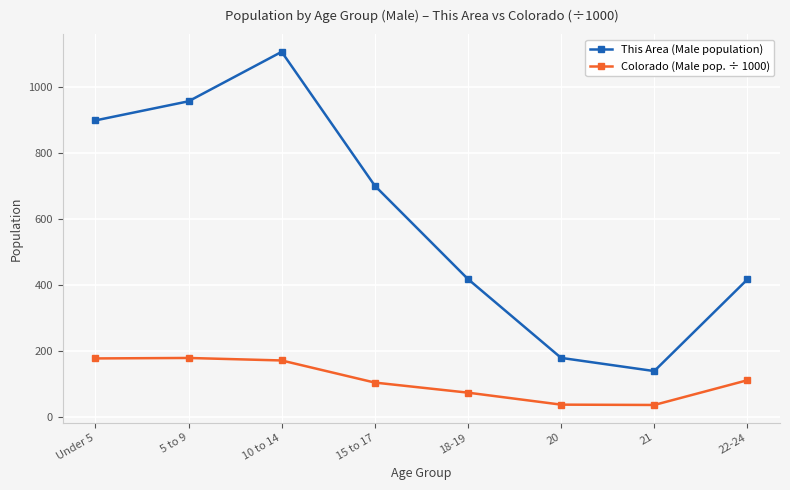

What are all the series names shown in the legend?

This Area (Male population), Colorado (Male pop. ÷ 1000)